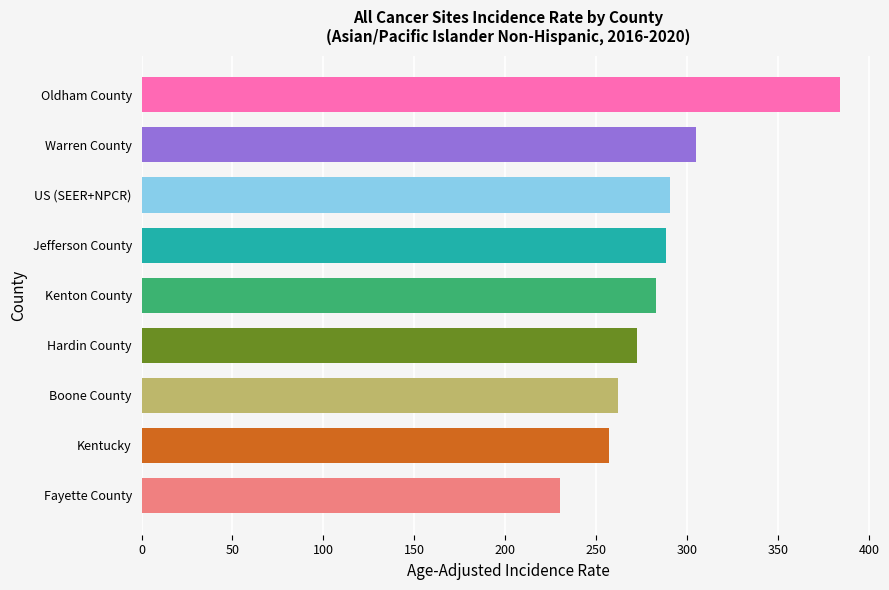

Which category has the highest value across all series?

Oldham County